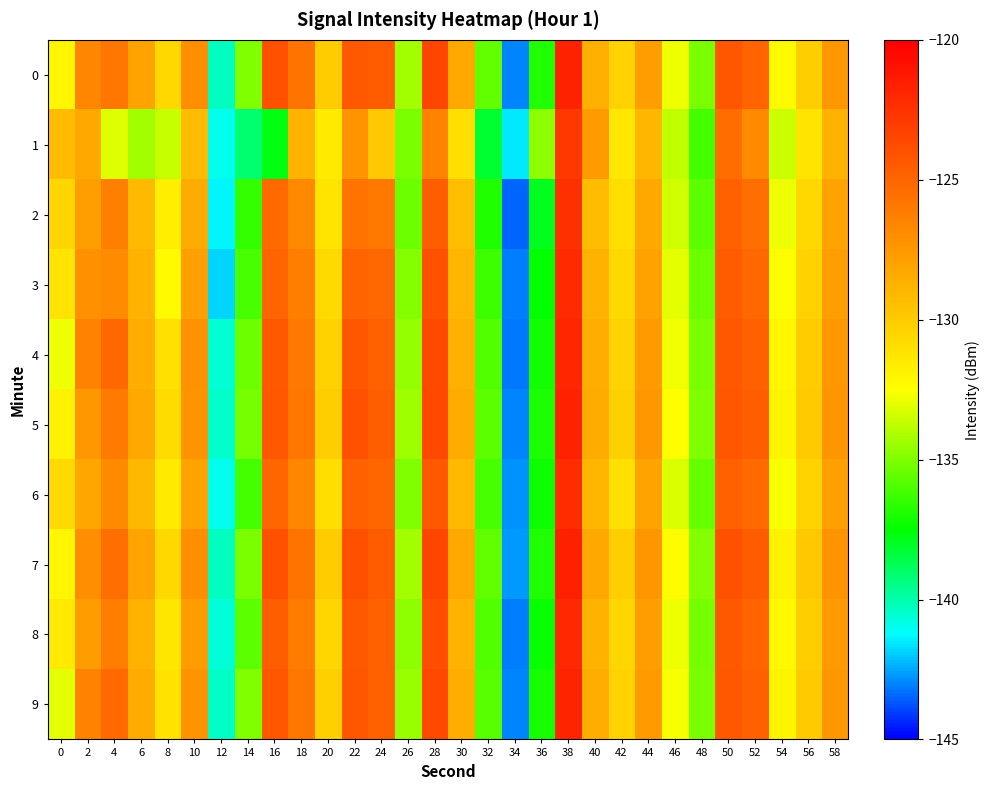

Reading left to right, list all the values displayed in this chart.

0: 0=-132.0	2=-126.6	4=-125.8	6=-128.0	8=-130.6	10=-127.0	12=-140.3	14=-135.0	16=-124.1	18=-125.7	20=-130.0	22=-124.4	24=-124.5	26=-134.3	28=-123.5	30=-128.2	32=-135.6	34=-143.0	36=-136.9	38=-121.8	40=-128.7	42=-130.3	44=-127.8	46=-132.8	48=-135.0	50=-124.2	52=-125.0	54=-132.2	56=-130.1	58=-127.5
1: 0=-129.2	2=-128.2	4=-133.1	6=-134.3	8=-133.7	10=-129.2	12=-140.9	14=-139.1	16=-137.8	18=-128.8	20=-131.5	22=-127.3	24=-129.8	26=-135.1	28=-126.4	30=-130.9	32=-138.2	34=-141.5	36=-134.7	38=-122.8	40=-127.6	42=-131.4	44=-128.9	46=-133.7	48=-136.2	50=-125.3	52=-126.8	54=-133.5	56=-131.2	58=-128.7
2: 0=-130.5	2=-127.8	4=-126.3	6=-129.1	8=-131.7	10=-128.4	12=-141.3	14=-136.5	16=-125.2	18=-126.8	20=-131.2	22=-125.7	24=-125.9	26=-135.4	28=-124.6	30=-129.3	32=-136.8	34=-143.5	36=-137.9	38=-122.4	40=-129.2	42=-130.9	44=-128.3	46=-133.4	48=-135.7	50=-124.8	52=-125.4	54=-132.8	56=-130.6	58=-128.1
3: 0=-131.2	2=-127.1	4=-126.9	6=-128.8	8=-132.3	10=-127.9	12=-141.8	14=-136.1	16=-124.9	18=-126.2	20=-130.7	22=-124.9	24=-125.1	26=-134.9	28=-124.1	30=-128.9	32=-136.3	34=-143.1	36=-137.4	38=-122.1	40=-128.8	42=-130.6	44=-128.0	46=-133.0	48=-135.4	50=-124.5	52=-125.1	54=-132.5	56=-130.3	58=-127.8
4: 0=-132.8	2=-126.4	4=-125.1	6=-128.5	8=-131.0	10=-127.2	12=-140.6	14=-135.4	16=-124.4	18=-125.9	20=-130.3	22=-124.2	24=-124.8	26=-134.6	28=-123.7	30=-128.6	32=-135.9	34=-143.2	36=-137.1	38=-121.9	40=-128.5	42=-130.4	44=-127.6	46=-132.7	48=-135.1	50=-124.3	52=-124.7	54=-132.1	56=-130.0	58=-127.5
5: 0=-131.9	2=-127.5	4=-126.0	6=-128.3	8=-130.8	10=-127.3	12=-140.5	14=-135.2	16=-124.3	18=-125.8	20=-130.1	22=-124.1	24=-124.6	26=-134.4	28=-123.6	30=-128.4	32=-135.7	34=-143.0	36=-136.9	38=-121.7	40=-128.4	42=-130.2	44=-127.5	46=-132.5	48=-135.0	50=-124.2	52=-124.6	54=-132.0	56=-129.9	58=-127.4
6: 0=-130.7	2=-128.2	4=-126.8	6=-129.0	8=-131.5	10=-128.1	12=-140.9	14=-136.2	16=-125.0	18=-126.6	20=-130.9	22=-124.8	24=-125.0	26=-135.0	28=-124.4	30=-129.1	32=-136.1	34=-142.8	36=-137.2	38=-122.2	40=-128.9	42=-131.0	44=-128.1	46=-133.2	48=-135.5	50=-124.7	52=-125.2	54=-132.6	56=-130.4	58=-127.9
7: 0=-132.1	2=-127.0	4=-125.4	6=-128.1	8=-130.6	10=-127.0	12=-140.3	14=-135.1	16=-124.1	18=-125.7	20=-130.0	22=-124.0	24=-124.5	26=-134.3	28=-123.5	30=-128.3	32=-135.6	34=-142.7	36=-136.8	38=-121.6	40=-128.3	42=-130.1	44=-127.4	46=-132.4	48=-134.9	50=-124.1	52=-124.5	54=-131.9	56=-129.8	58=-127.3
8: 0=-131.5	2=-127.7	4=-126.2	6=-128.7	8=-131.3	10=-127.7	12=-140.7	14=-135.7	16=-124.6	18=-126.1	20=-130.5	22=-124.4	24=-124.8	26=-134.7	28=-123.9	30=-128.8	32=-135.9	34=-143.1	36=-137.3	38=-122.0	40=-128.7	42=-130.5	44=-127.8	46=-132.8	48=-135.2	50=-124.4	52=-124.9	54=-132.2	56=-130.1	58=-127.6
9: 0=-133.0	2=-126.5	4=-125.2	6=-128.4	8=-131.1	10=-127.3	12=-140.4	14=-135.0	16=-124.2	18=-125.8	20=-130.2	22=-124.2	24=-124.7	26=-134.5	28=-123.7	30=-128.5	32=-135.8	34=-143.0	36=-137.0	38=-121.8	40=-128.5	42=-130.3	44=-127.6	46=-132.6	48=-135.1	50=-124.3	52=-124.7	54=-132.0	56=-129.9	58=-127.5